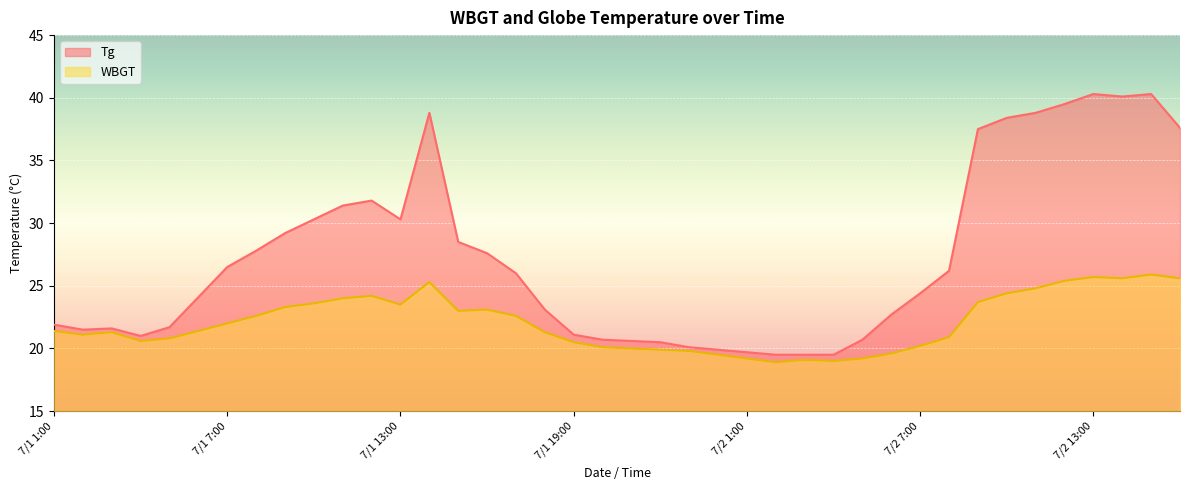

True or false: Tg has more than 2 interior local peaks.

True